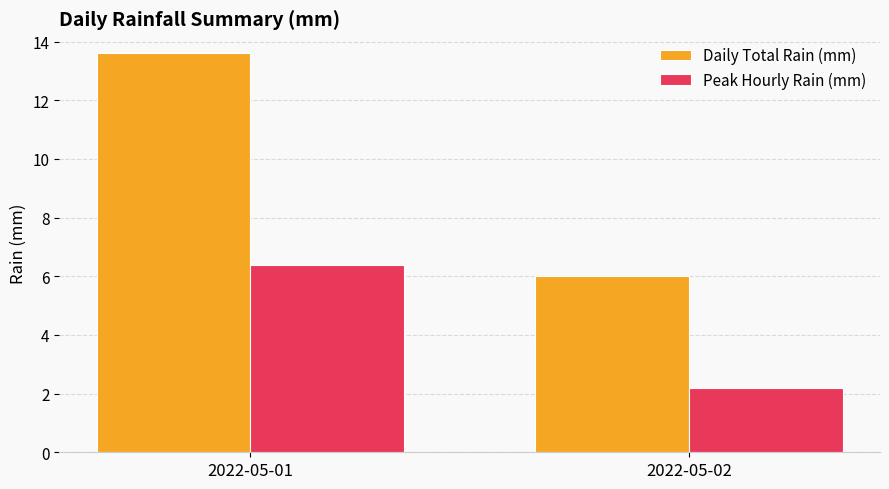

What is the difference between the highest and lowest values at 2022-05-02?

3.8